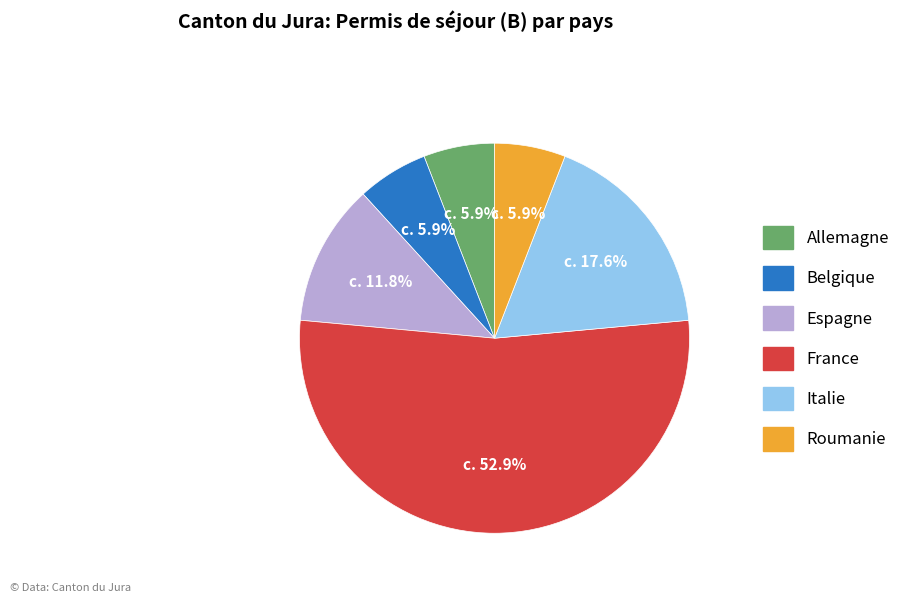

Which slice represents more than half of the pie?

France